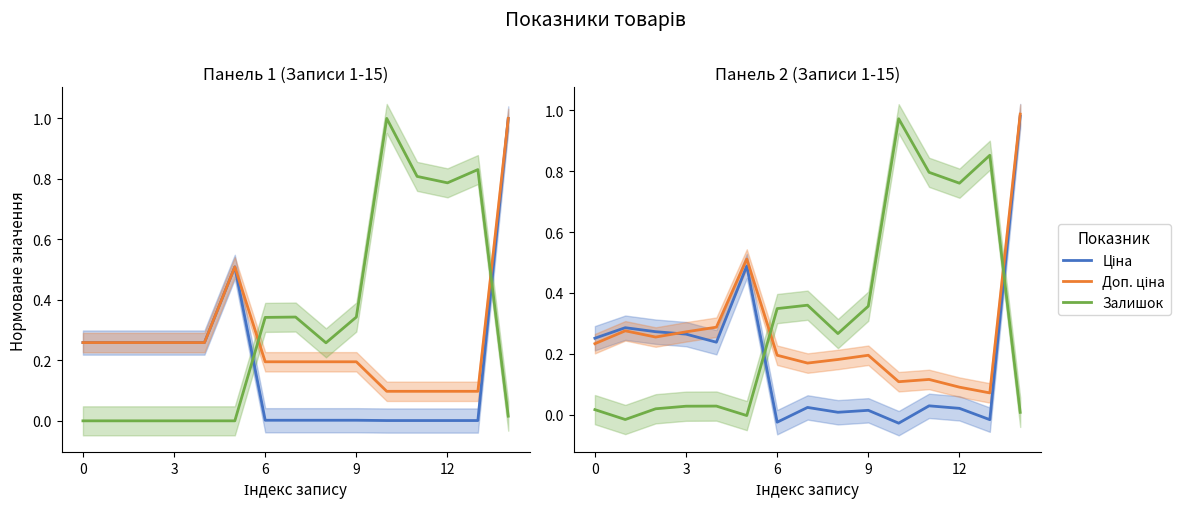

What is the total value across all series at 13?

0.9